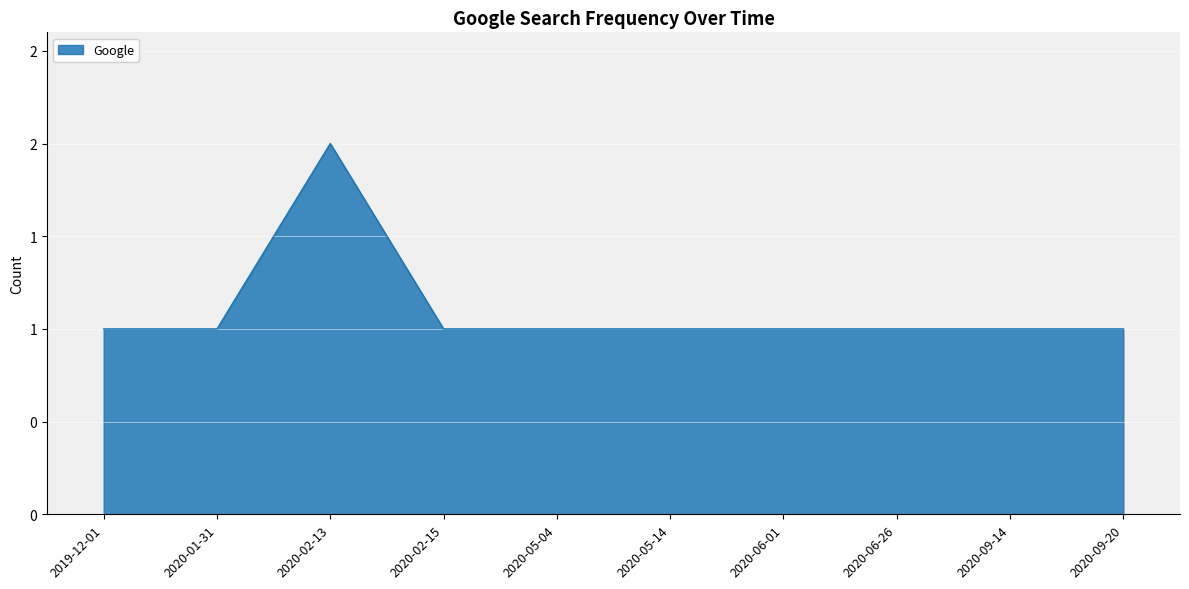

What is the difference between the maximum and minimum values?

1